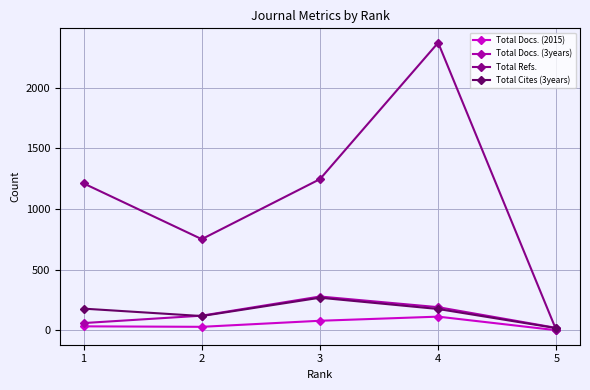

How many series are shown in this chart?

4